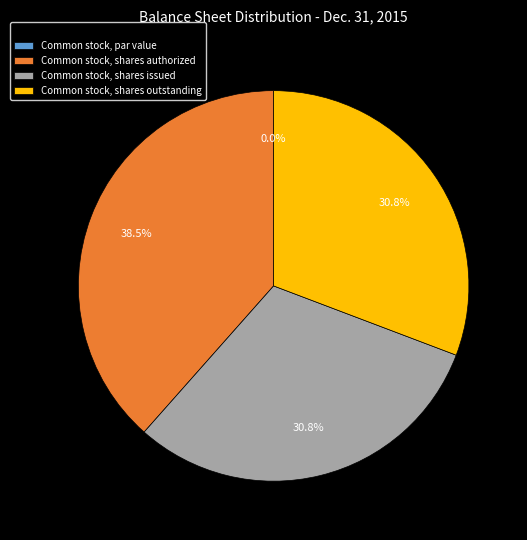

What is the change in value from Common stock, par value to Common stock, shares outstanding?

+6000000.0